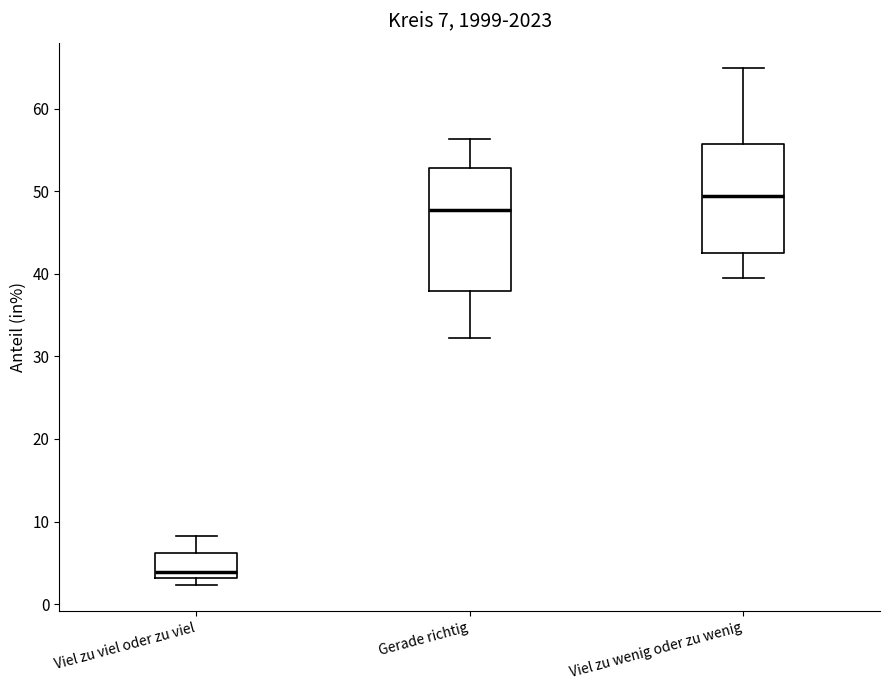

Which box has the highest median line?

Viel zu wenig oder zu wenig